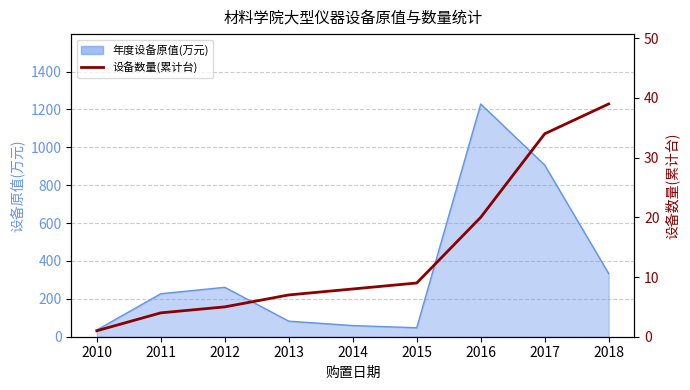

Rank the categories by value from lowest to highest.

2010, 2011, 2012, 2013, 2014, 2015, 2016, 2017, 2018